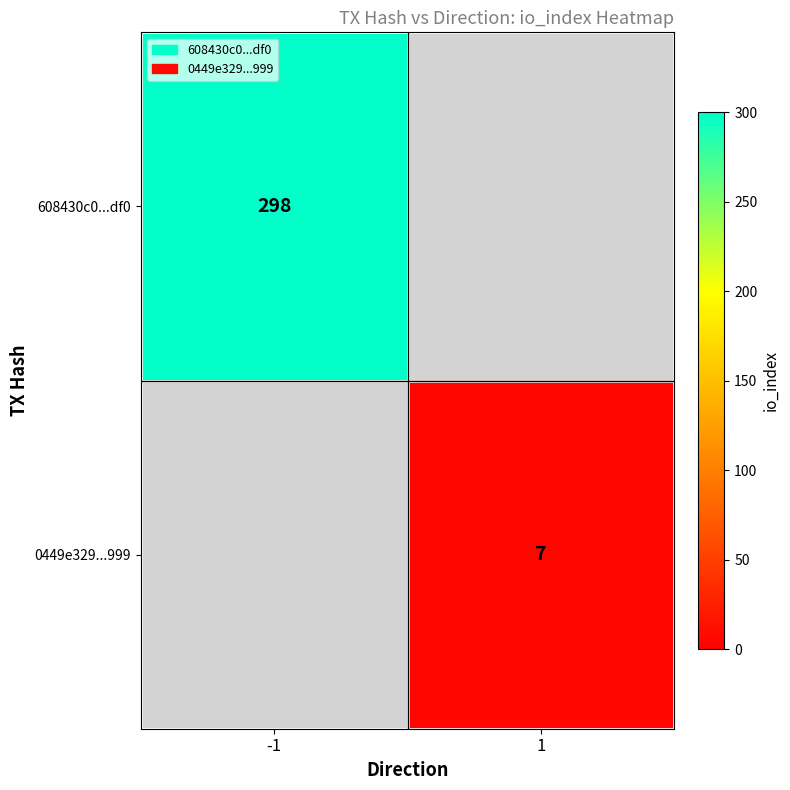

At how many categories does at least one series exceed 121?

1